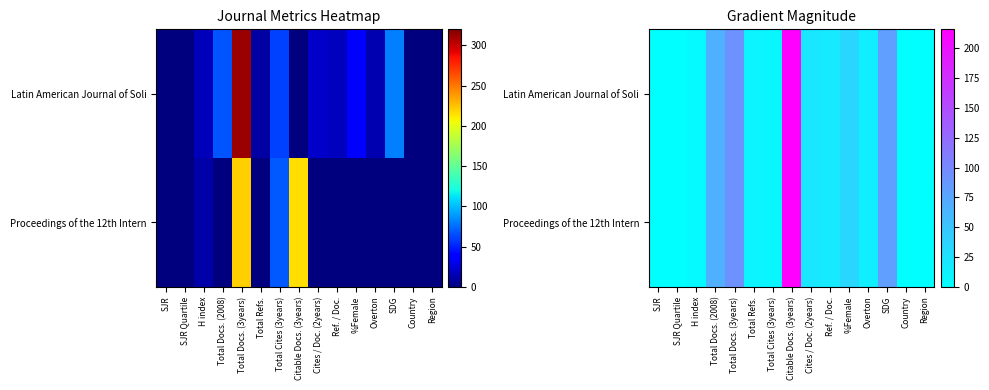

At which label does Proceedings of the 12th Intern first exceed 14?

Total Docs. (2008)